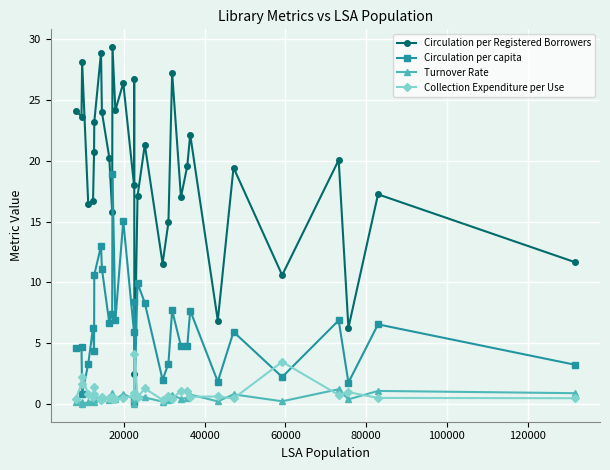

Which series has the largest total across all categories?

Circulation per Registered Borrowers